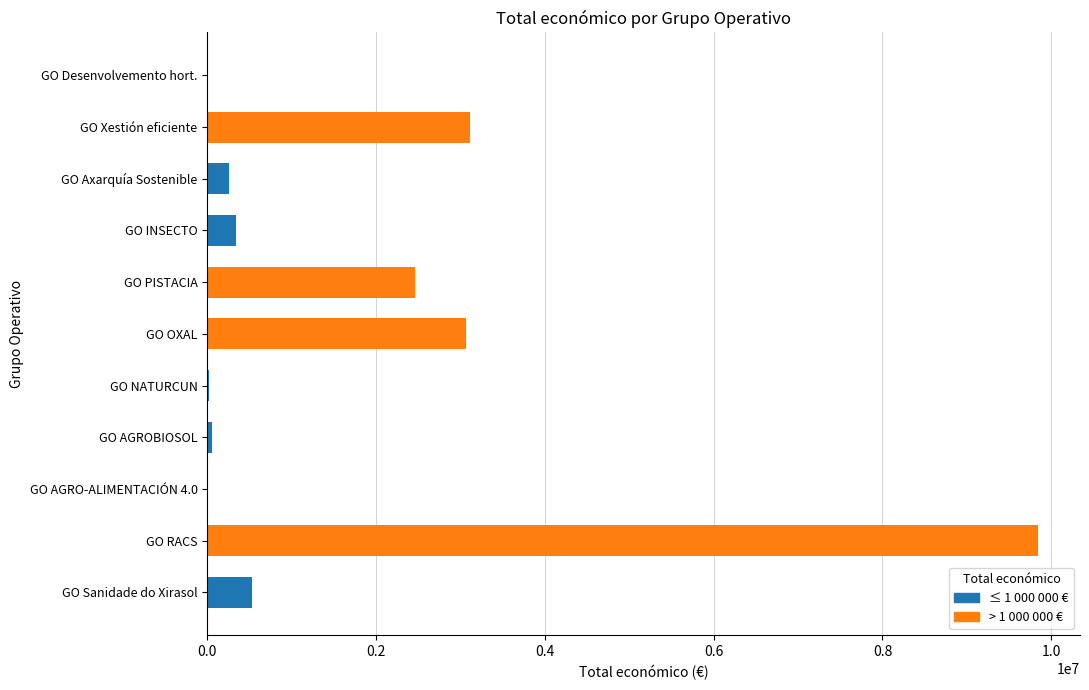

What is the sum of all values?

19713165